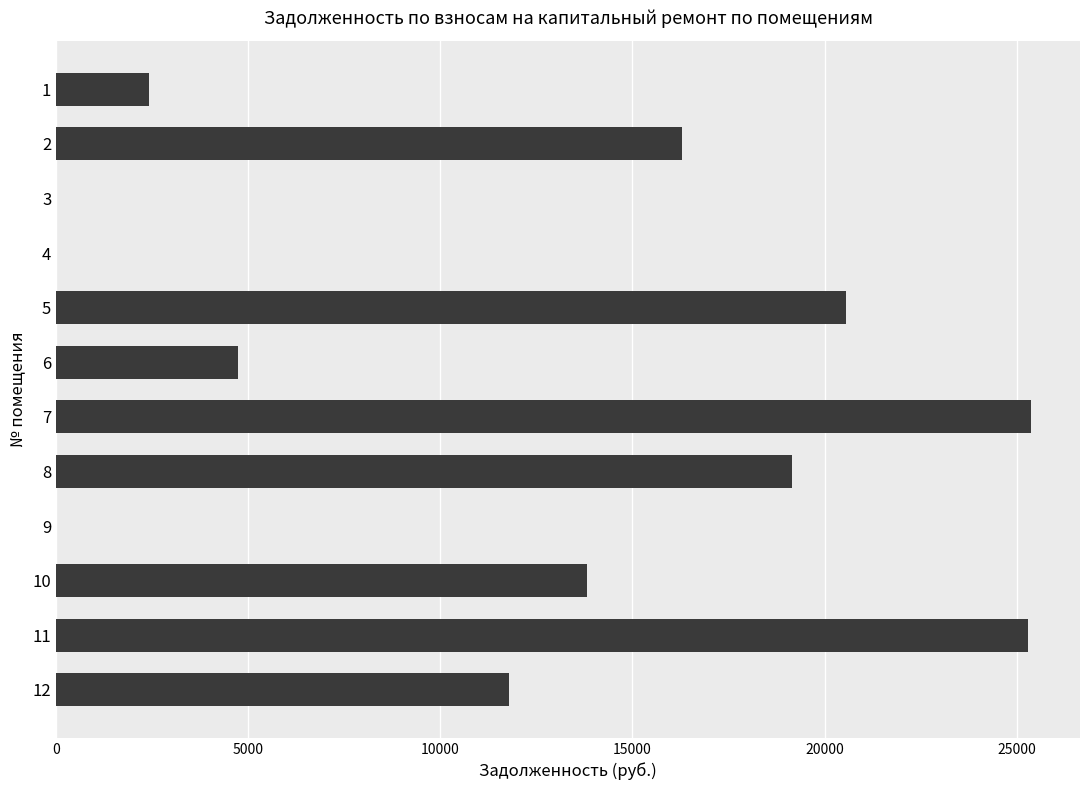

The value at 3 is 0.0. True or false?

True